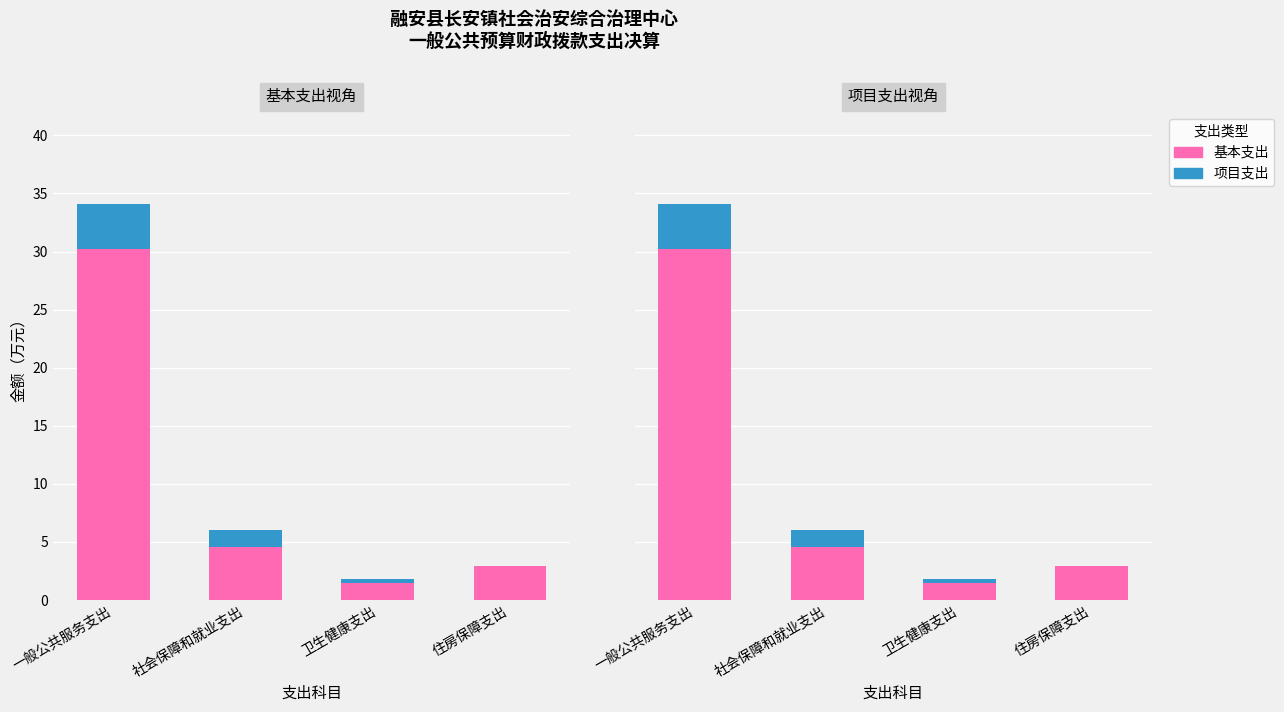

Does the chart contain stacked bars?

No